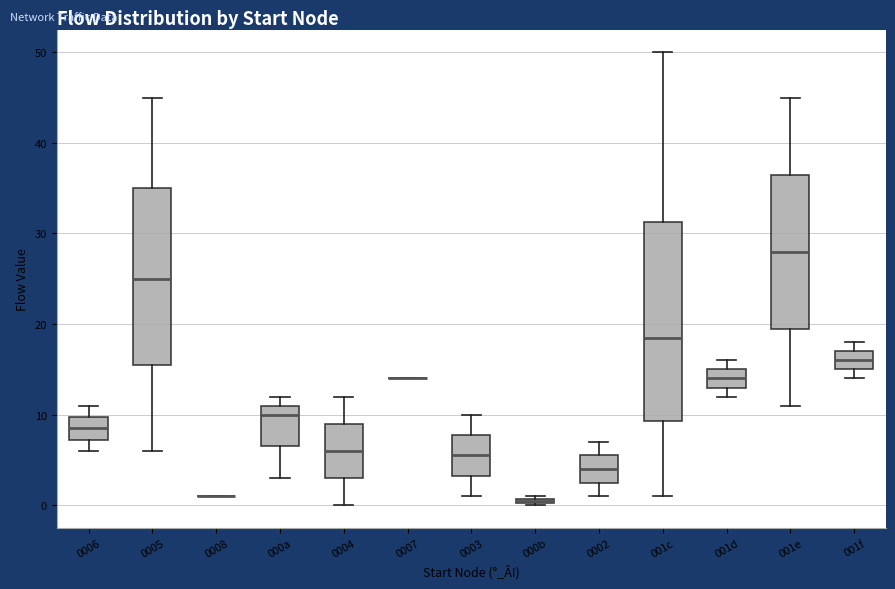

Which box is the tallest, from its lower edge to its upper edge?

001c